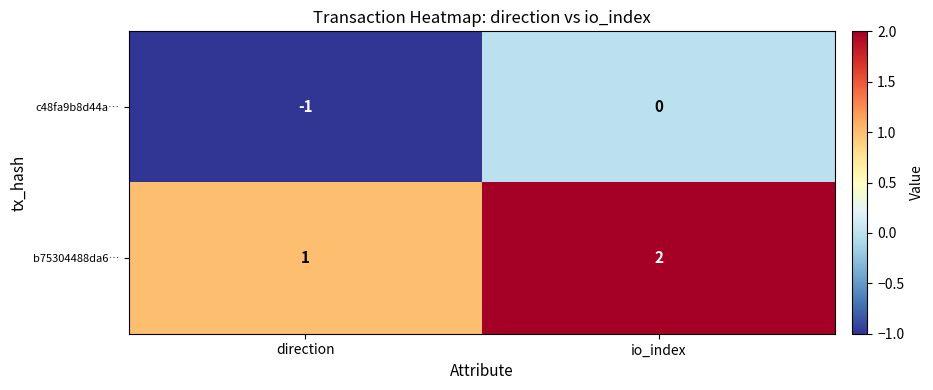

Reading left to right, transcribe all the data shown in this chart.

c48fa9b8d44a…: -1	0
b75304488da6…: 1	2